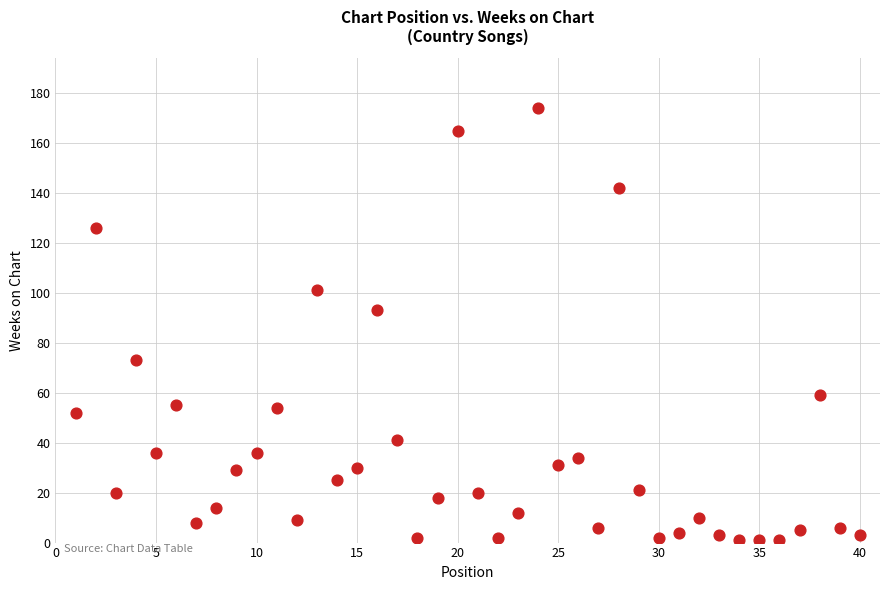

What Y value in the scatter plot is closest to 87?

93